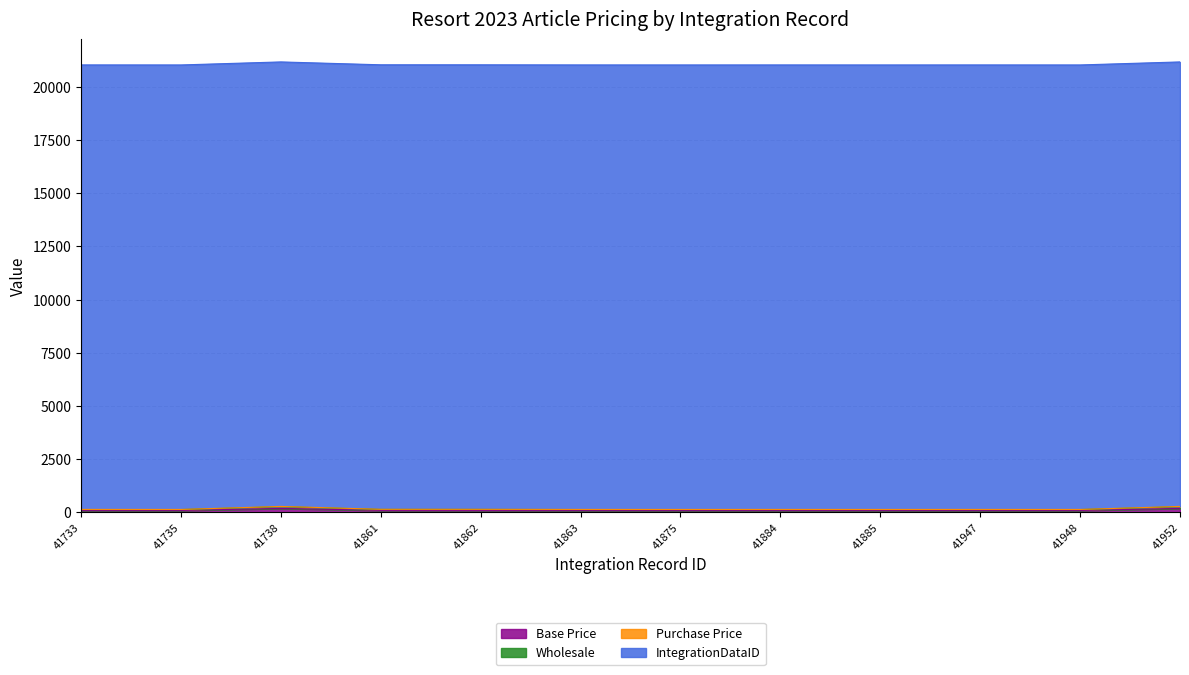

At which category does the chart reach its minimum across all series?

41733